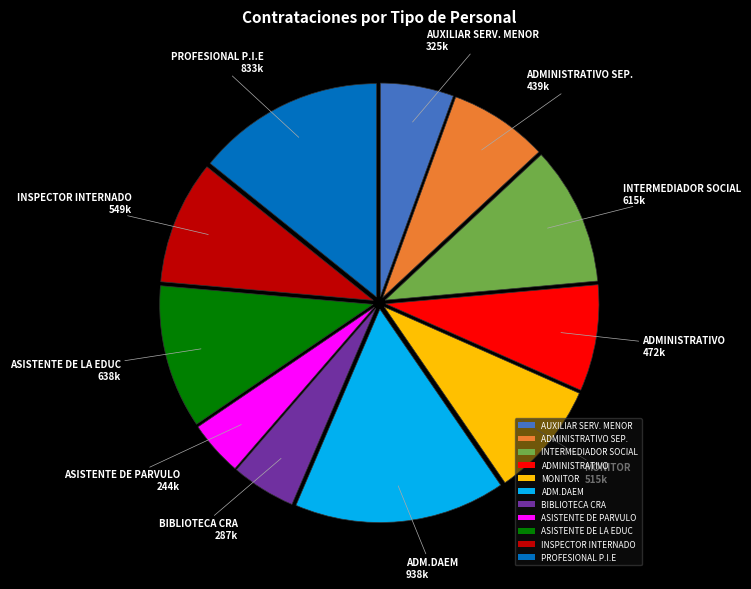

Is there a majority slice in this chart?

No